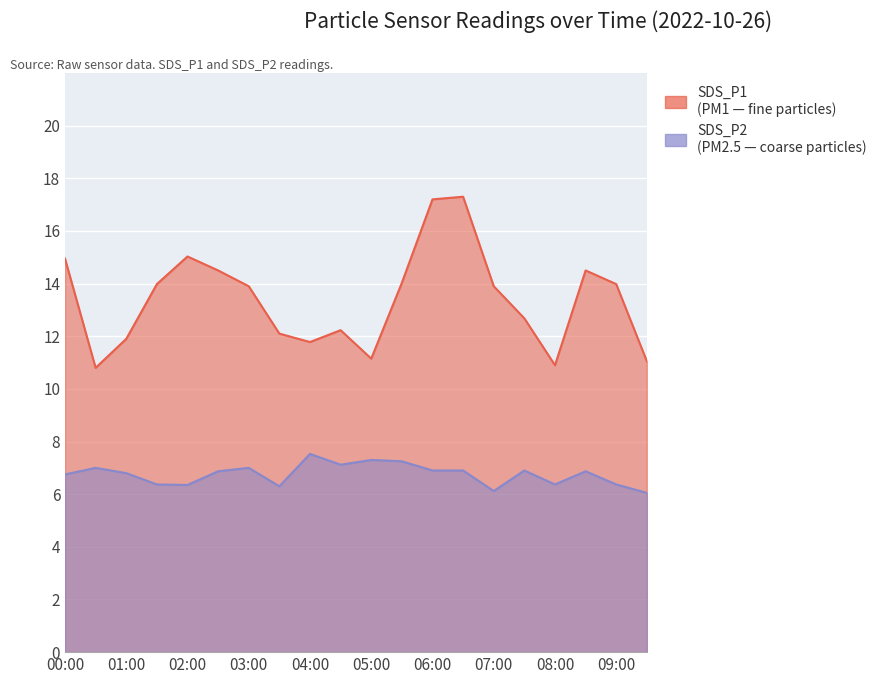

What are all the series names shown in the legend?

SDS_P1, SDS_P2